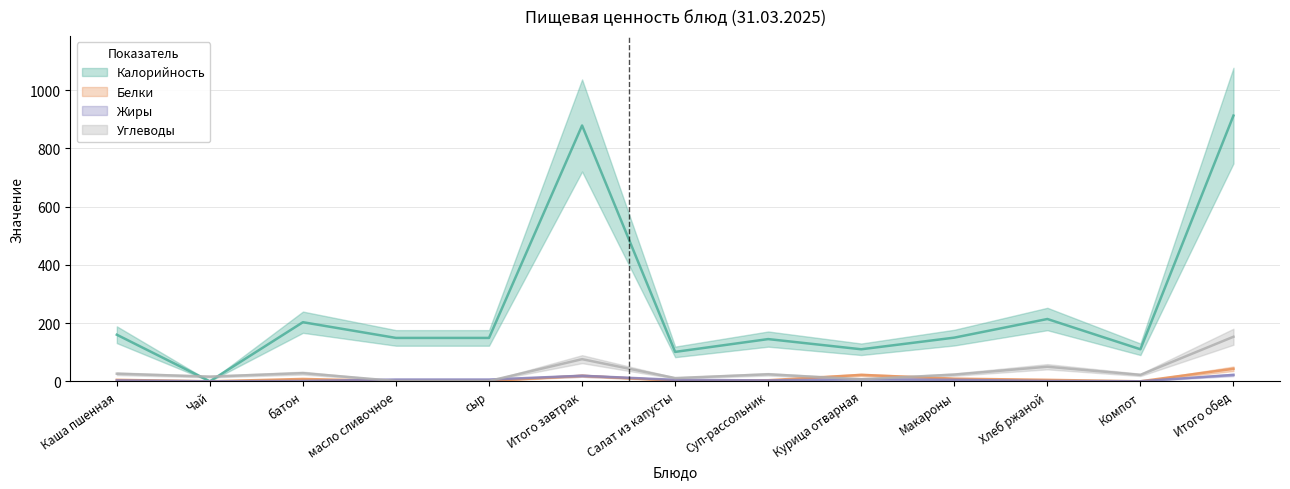

What is the difference between the highest and lowest values at Итого обед?

891.0